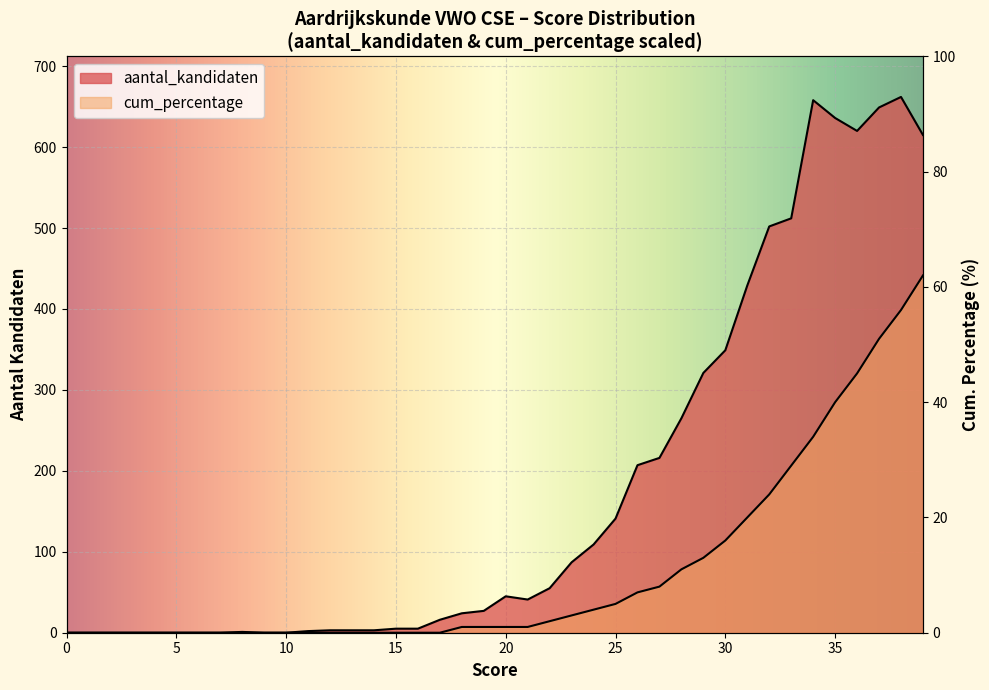

True or false: aantal_kandidaten and cum_percentage intersect in this chart.

False